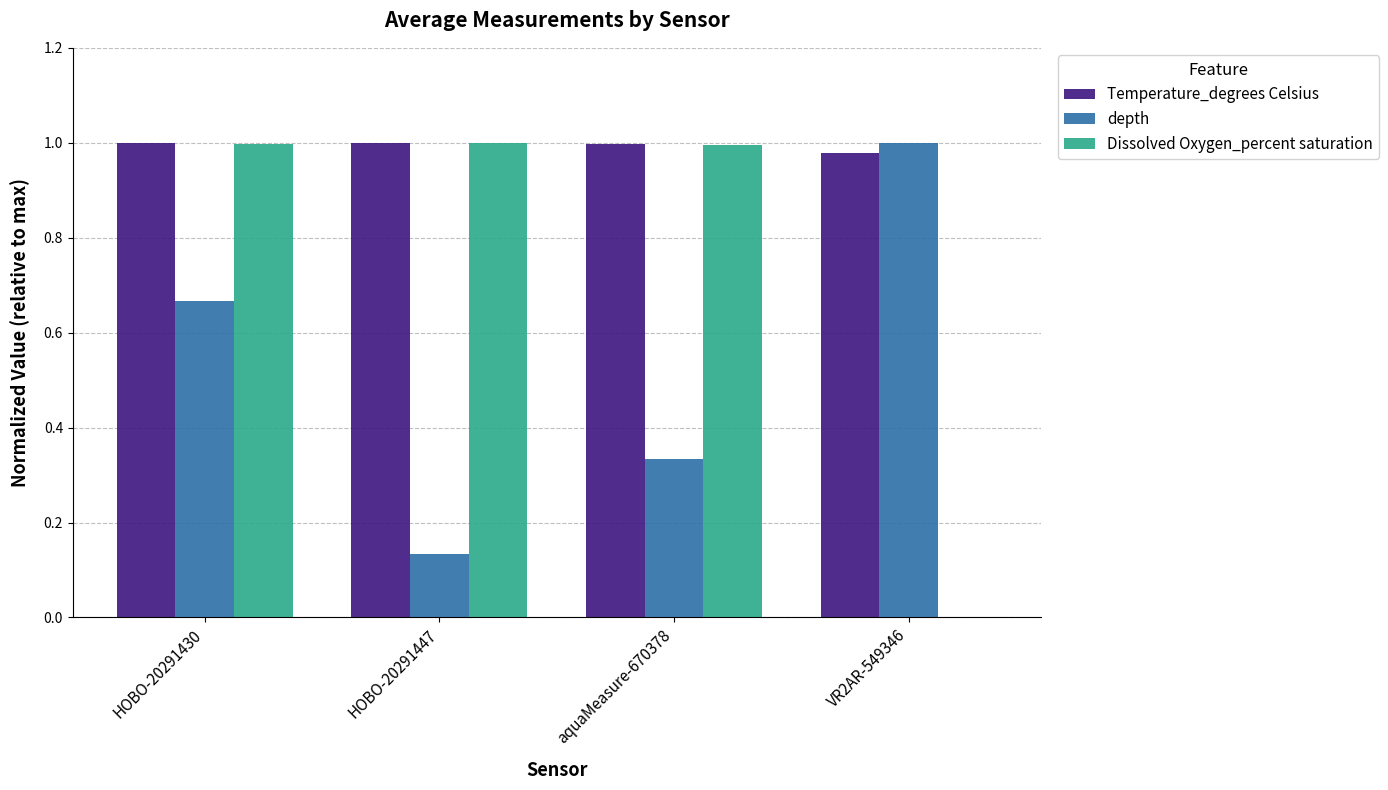

Between HOBO-20291447 and aquaMeasure-670378, which series saw the biggest shift?

depth